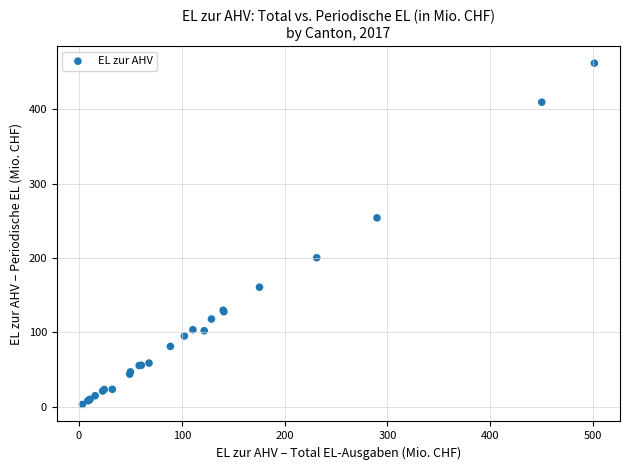

What Y value in the scatter plot is closest to 232?

254.0